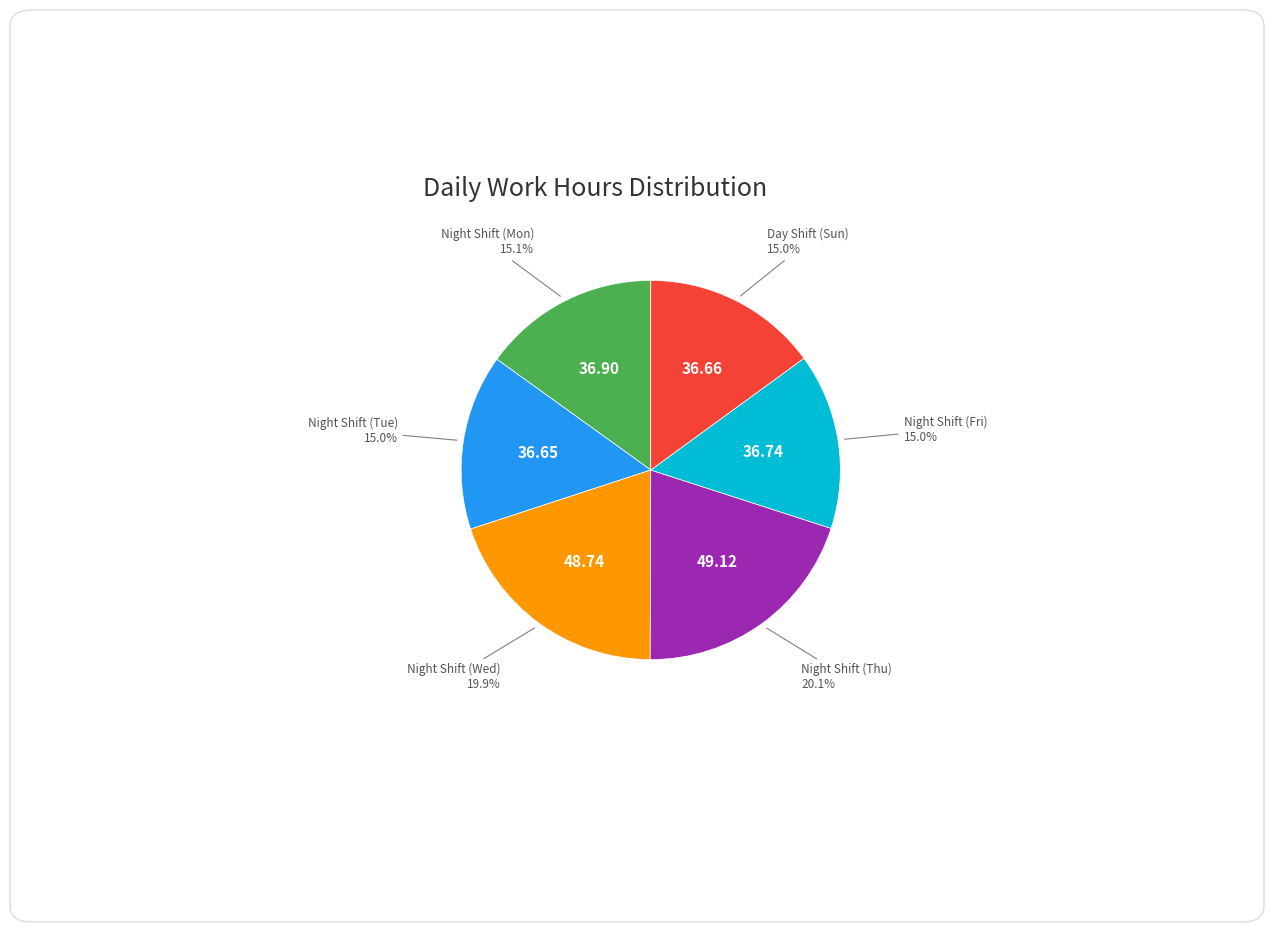

Does any single category account for the majority?

No